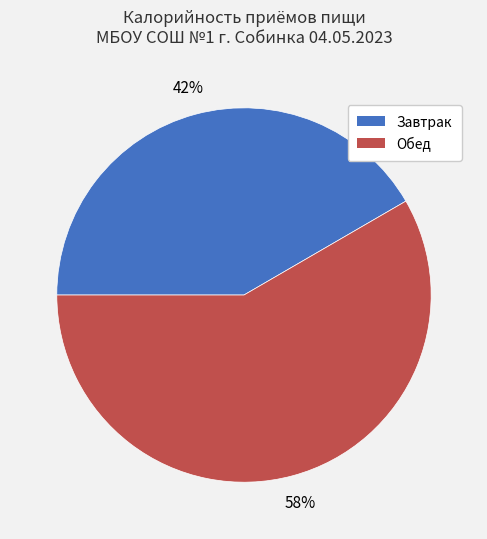

Between Завтрак and Обед, which is larger?

Обед